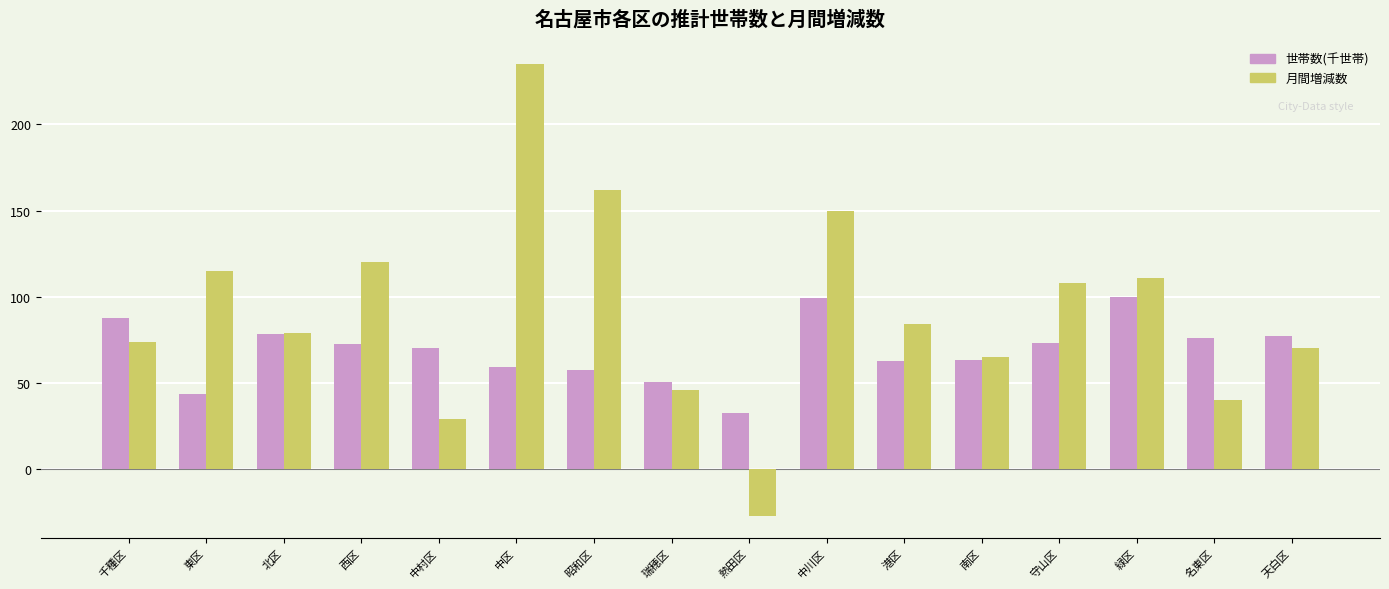

What is the maximum value shown in the chart?

235.0